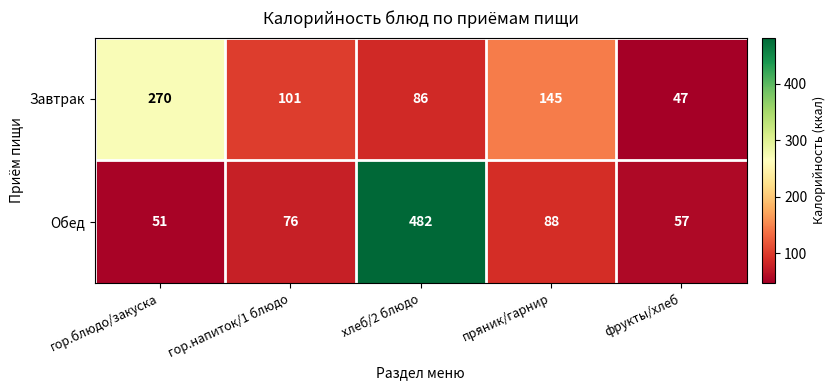

Reading left to right, what are all the values shown in this chart?

Завтрак: гор.блюдо/закуска=270	гор.напиток/1 блюдо=101	хлеб/2 блюдо=86	пряник/гарнир=145	фрукты/хлеб=47
Обед: гор.блюдо/закуска=51	гор.напиток/1 блюдо=76	хлеб/2 блюдо=482	пряник/гарнир=88	фрукты/хлеб=57